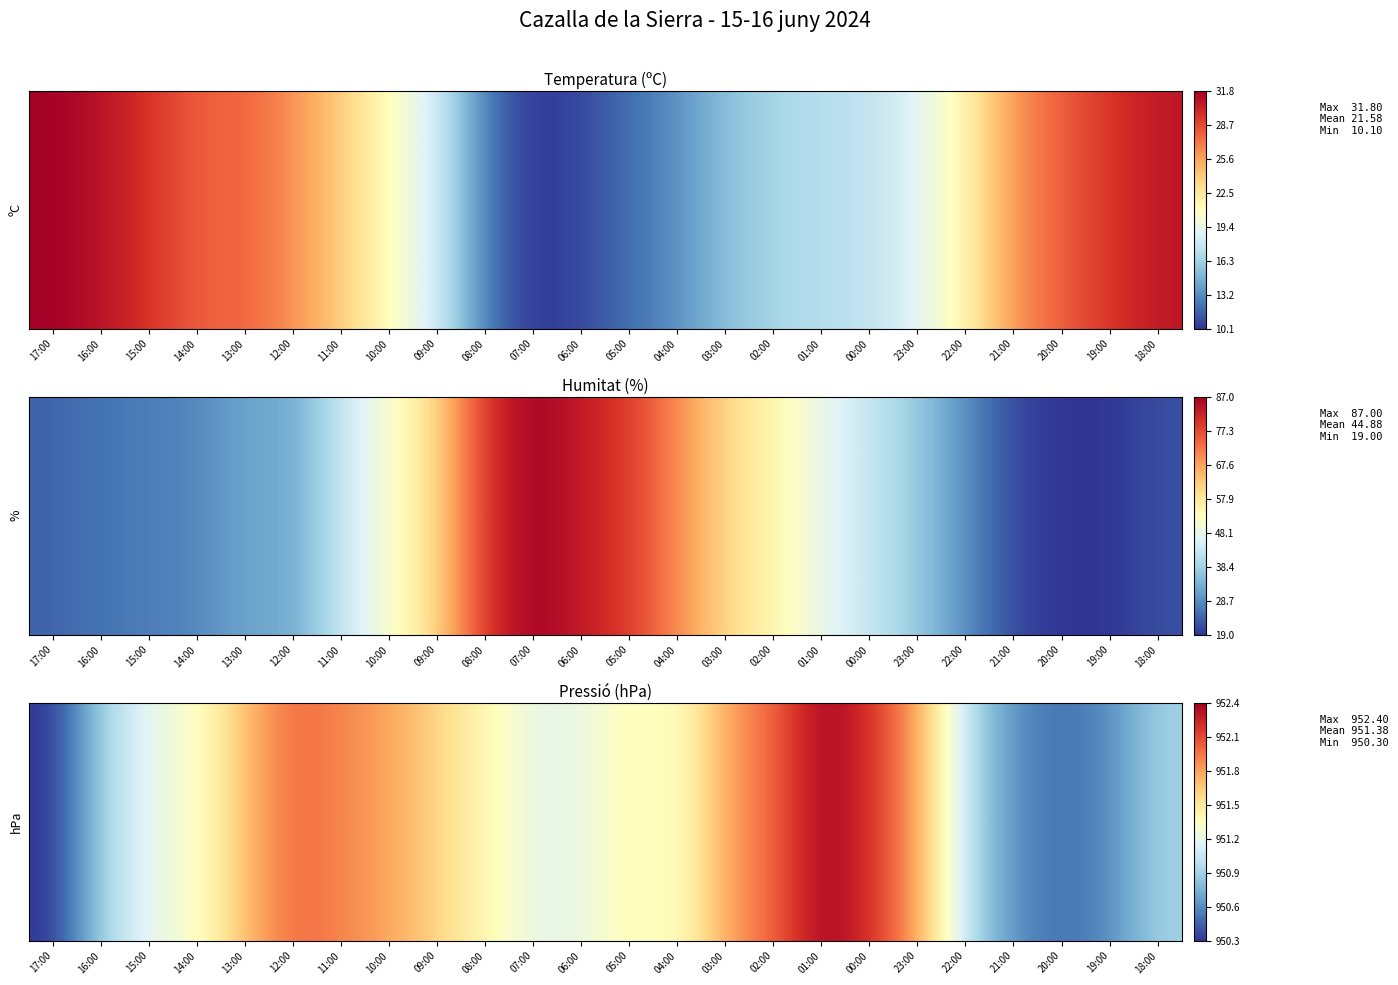

What is the sum of all values?

22833.0